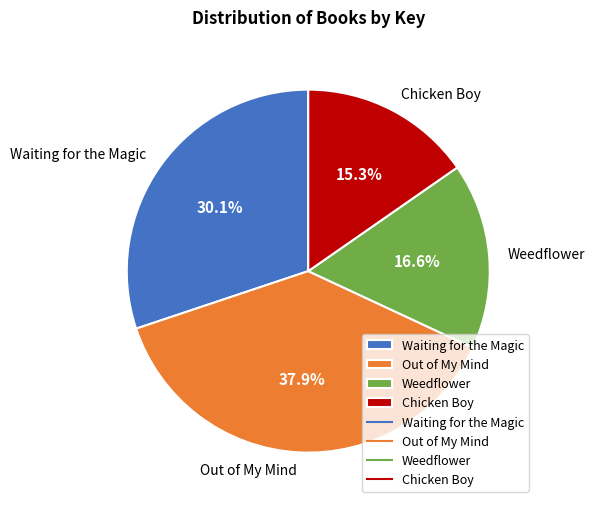

True or false: Chicken Boy accounts for 15% of the total.

True